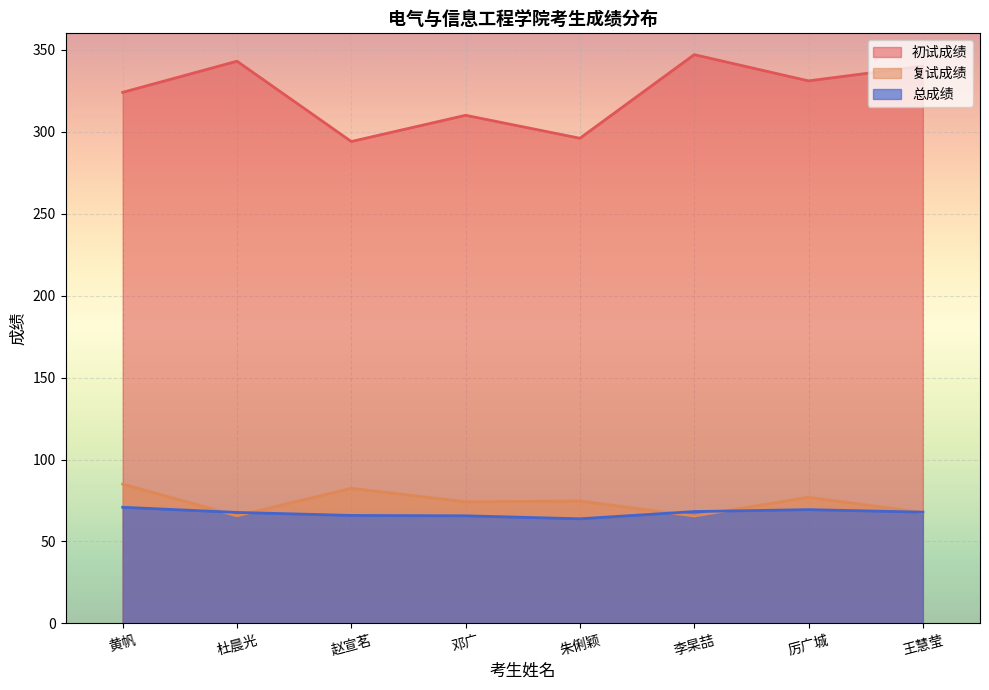

In 总成绩, how many points are lower than both neighbors (excluding endpoints)?

1